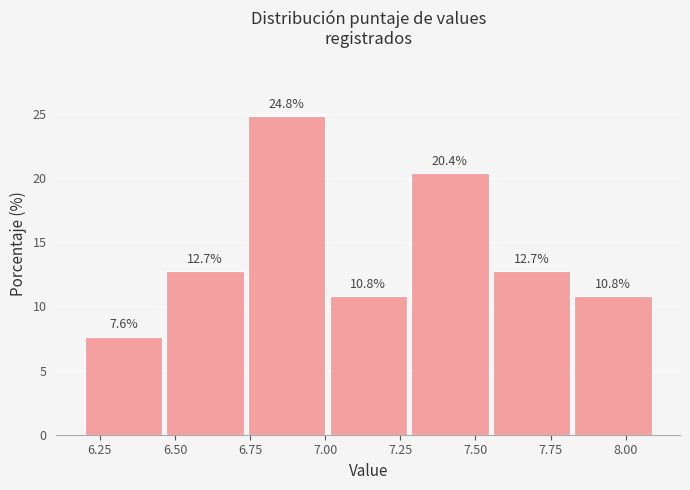

Reading left to right, list every bar in this chart as the range it spans on the x-axis followed by its height. The bar edges are not printed on the chart, so give them approximately, as read against the axis.

6.20 to 6.45: 7.6
6.45 to 6.75: 12.7
6.75 to 7.00: 24.8
7.00 to 7.30: 10.8
7.30 to 7.55: 20.4
7.55 to 7.85: 12.7
7.85 to 8.10: 10.8